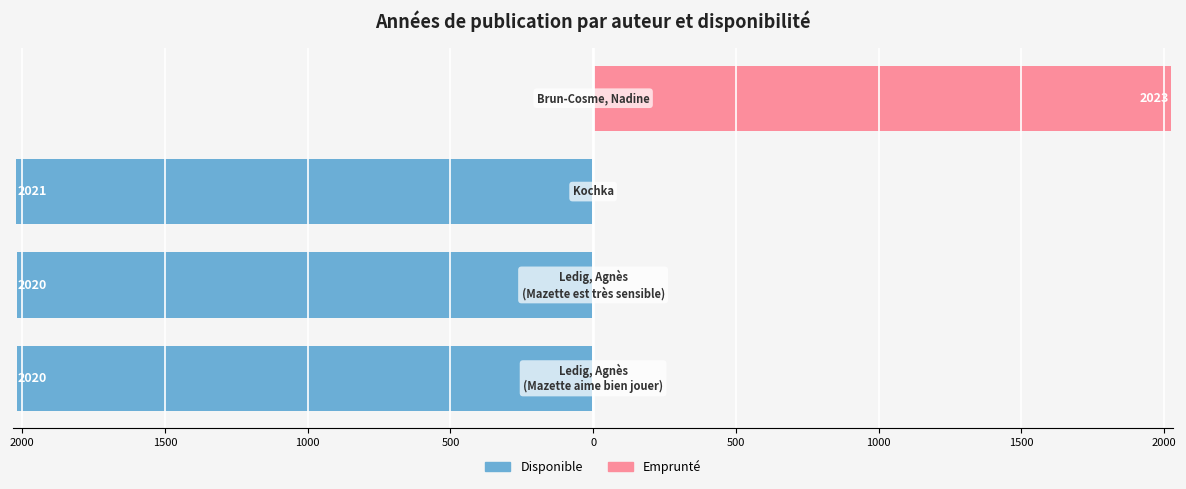

Reading left to right, transcribe all the data shown in this chart.

Disponible: 2500=-2020	2000=-2020	1500=-2021	1000=0
Emprunté: 2500=0	2000=0	1500=0	1000=2023